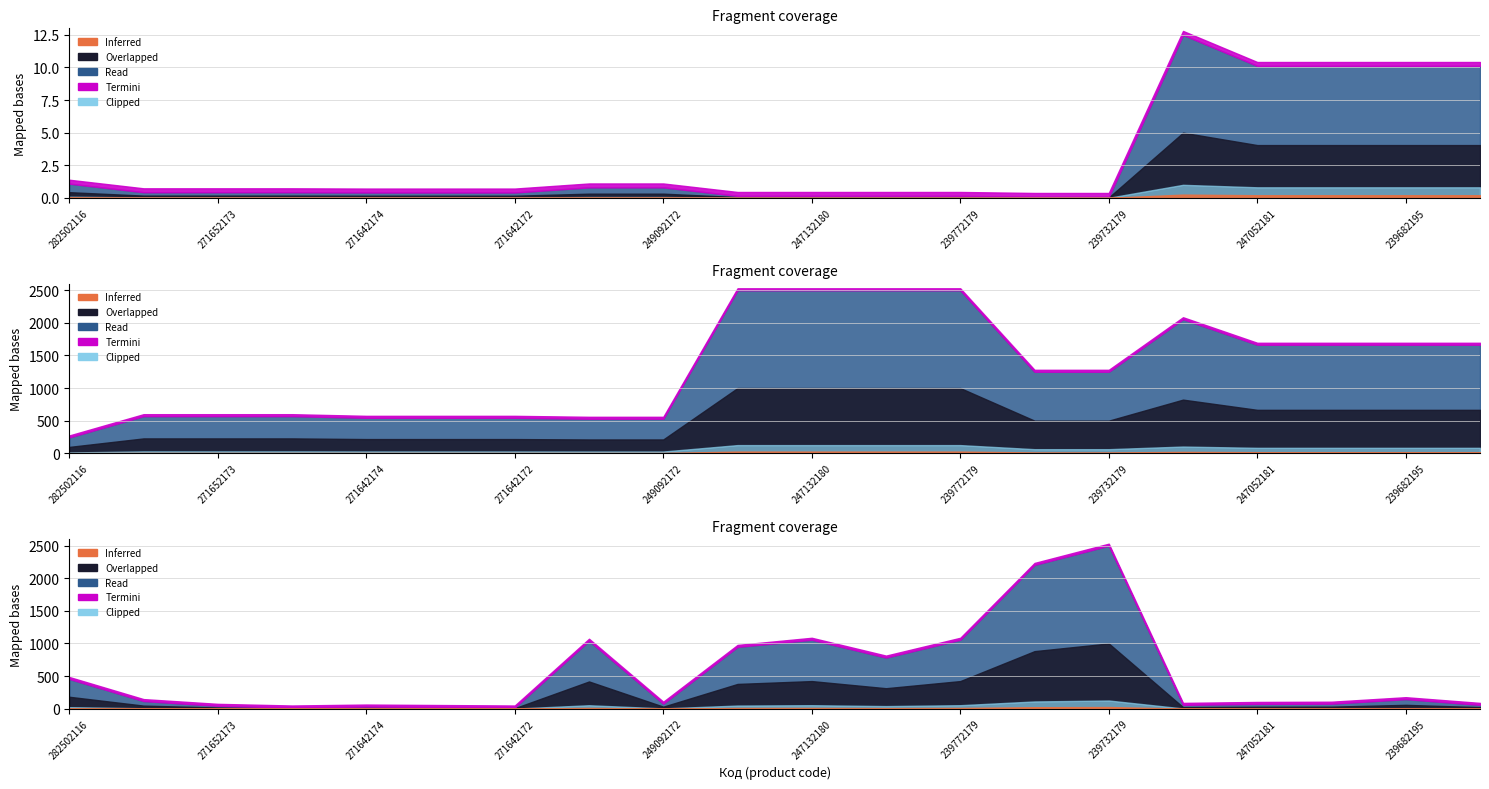

True or false: Ціна has more than 2 points higher than both neighbors.

False